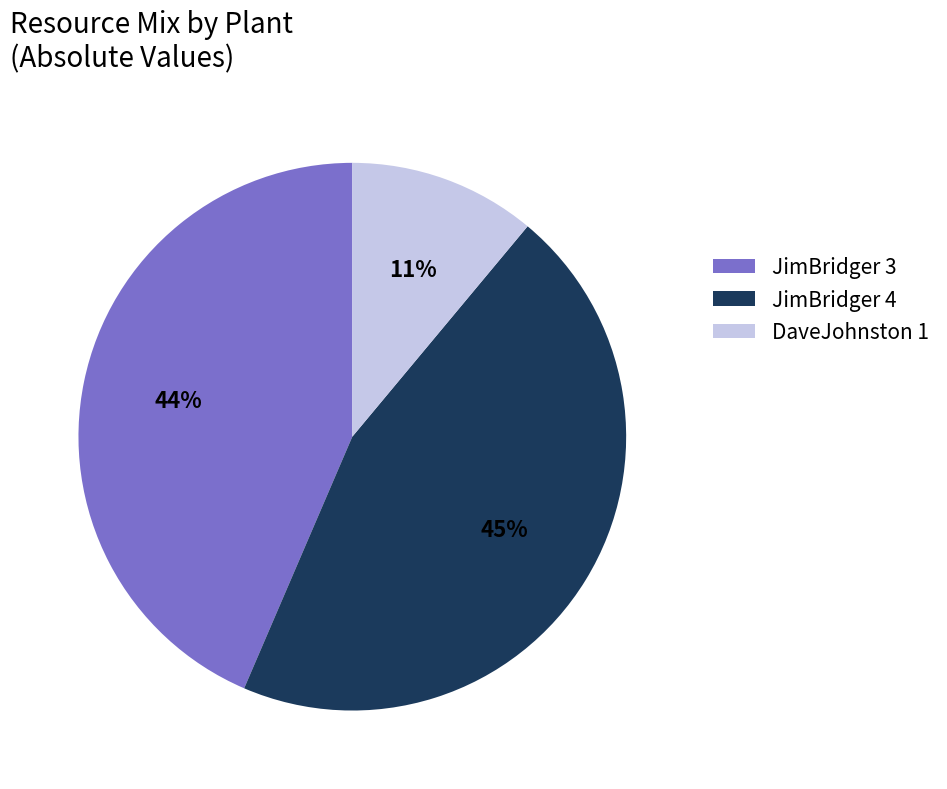

Rank the categories by value from highest to lowest.

JimBridger 4, JimBridger 3, DaveJohnston 1